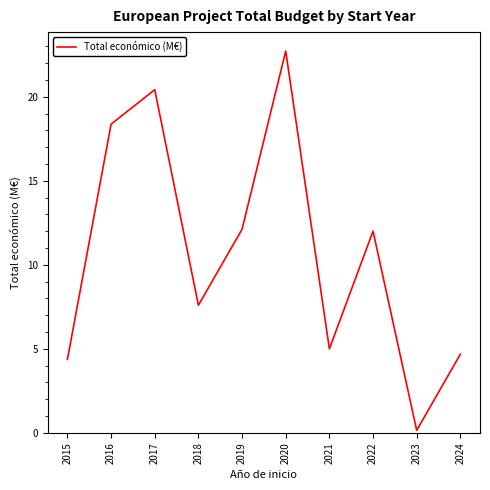

What is the maximum value shown in the chart?

22.7